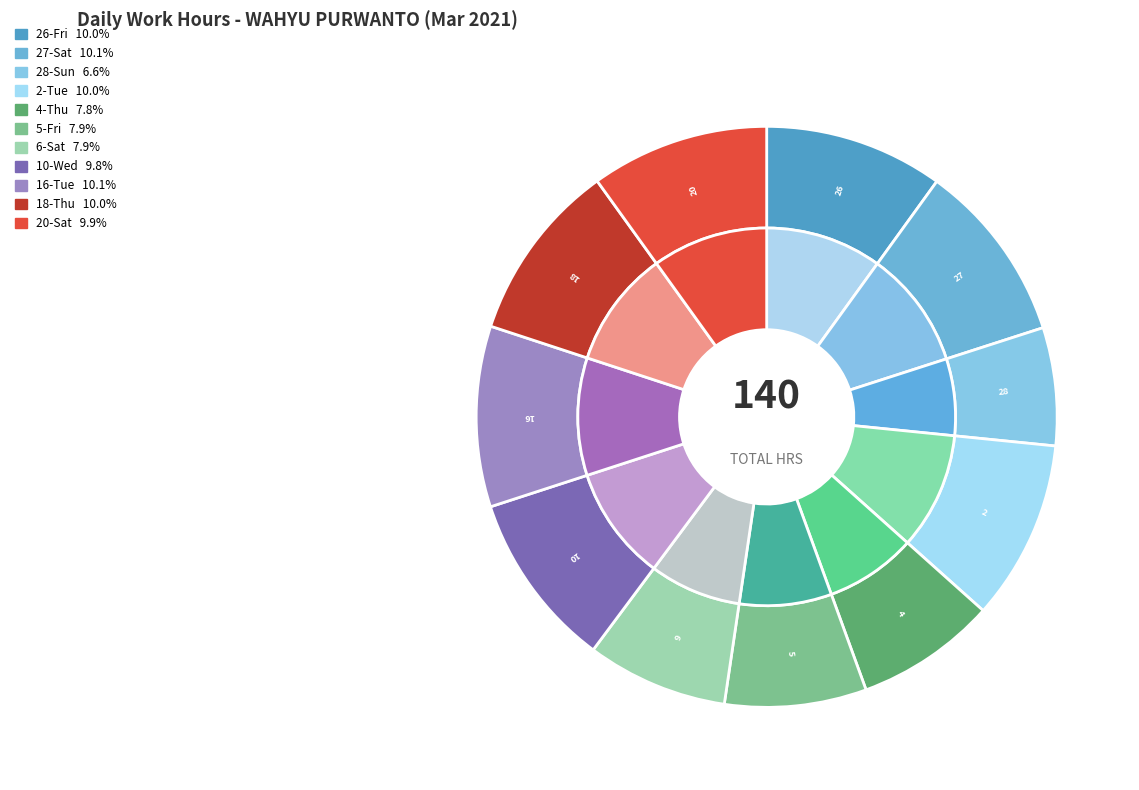

Combined, what portion of the pie is 5-Fri and 10-Wed?

17.7%